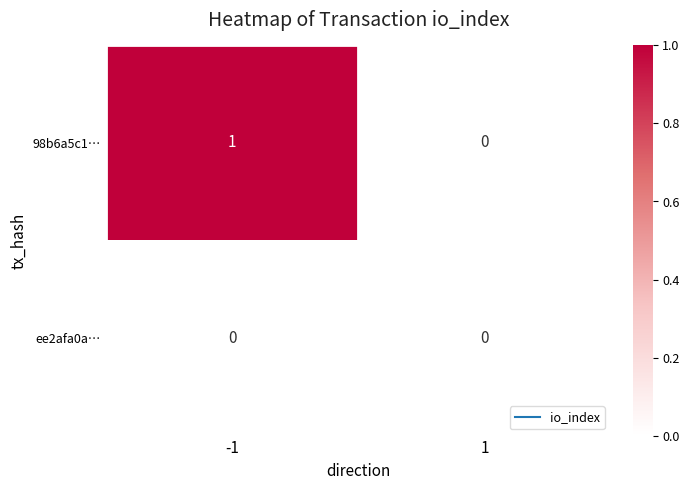

How many data points does each series have?

2